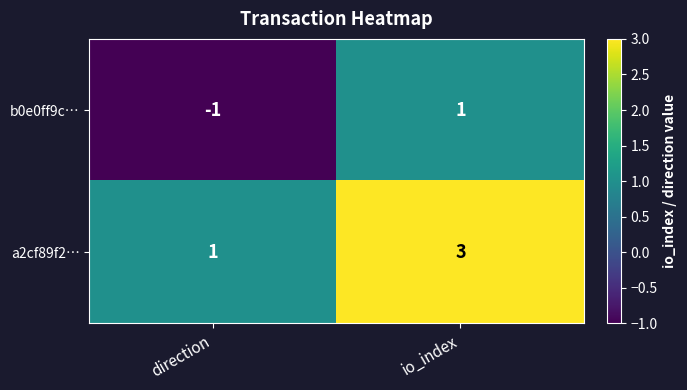

List the series in order of their overall mean, highest first.

a2cf89f2…, b0e0ff9c…